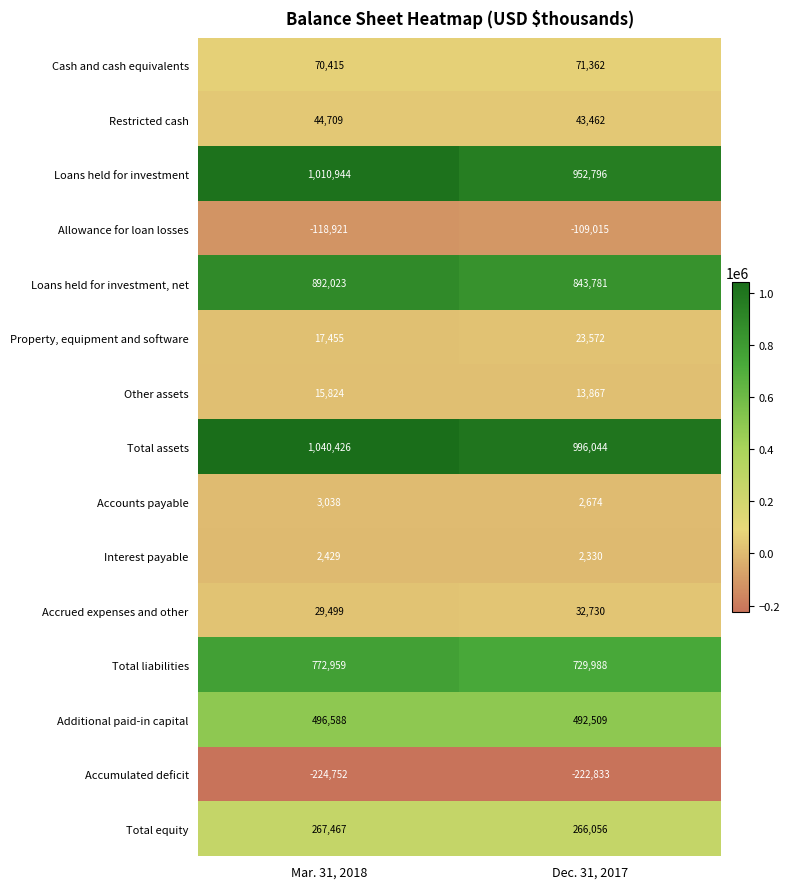

At which category is the sum across all series the highest?

Mar. 31, 2018